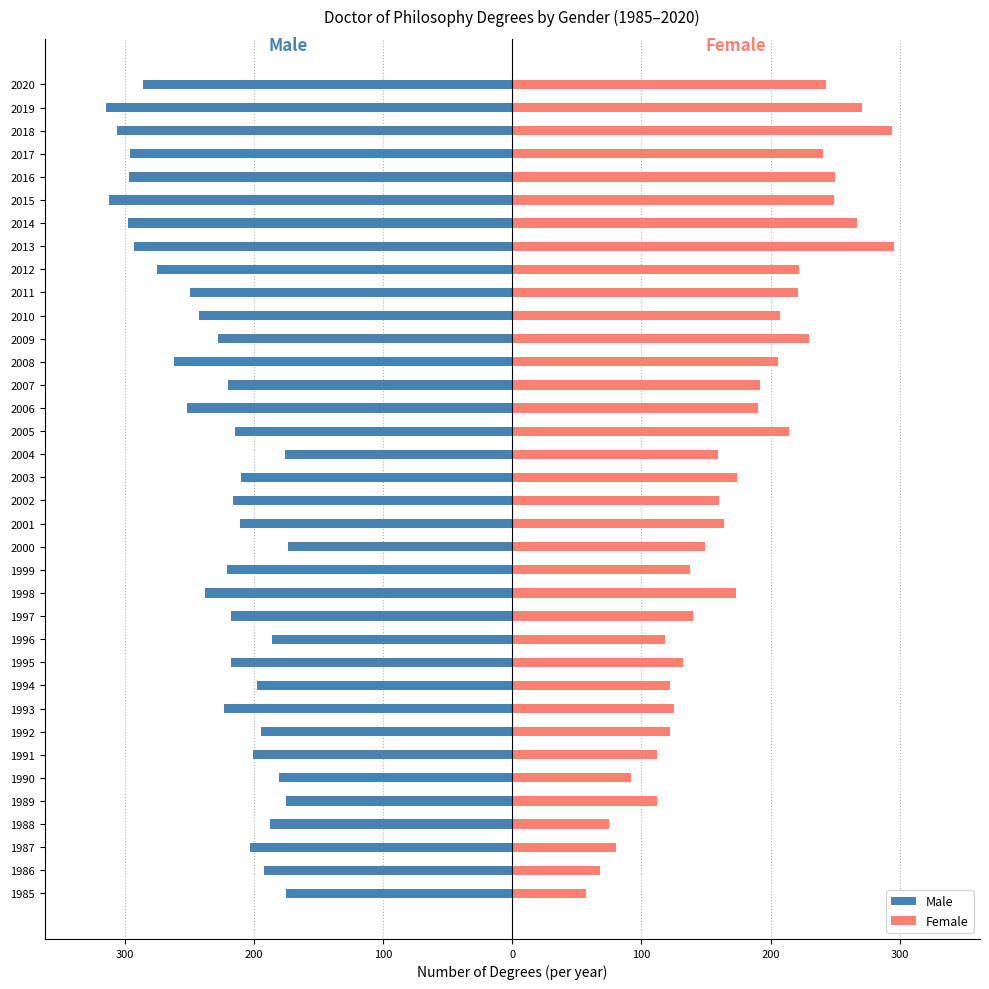

How many data points in Male are above -218?

16